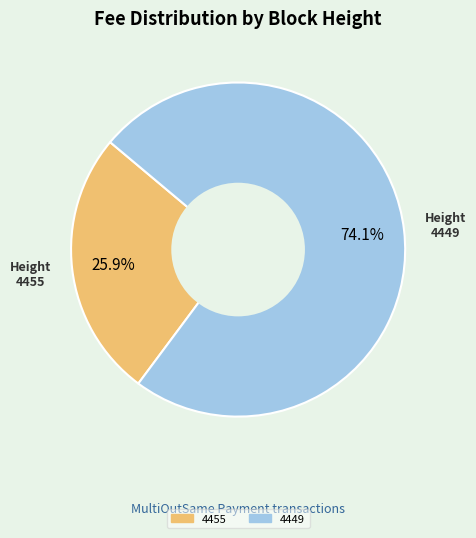

Which category has the smallest portion of the pie?

4455